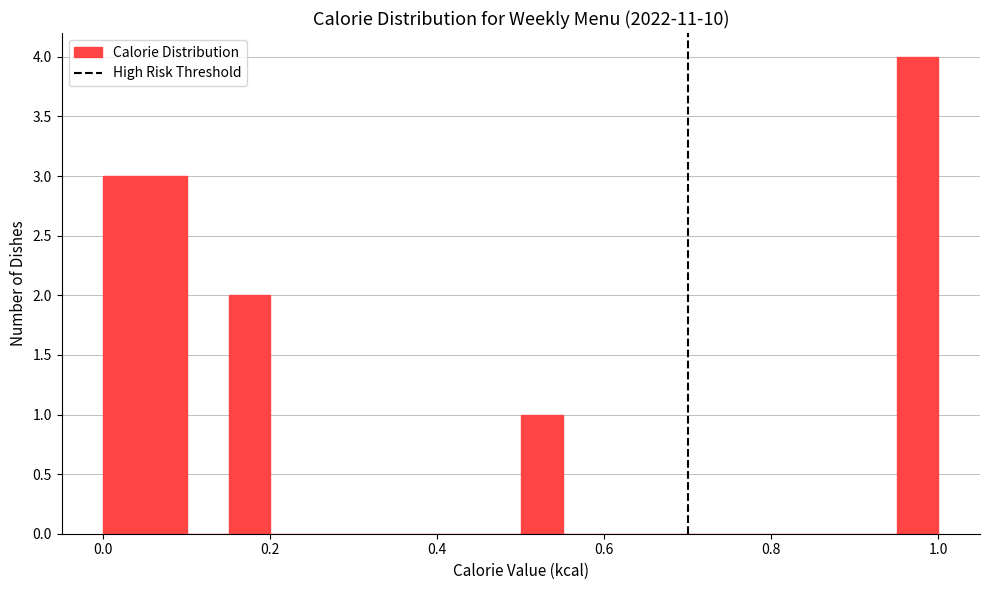

Around what value on the x-axis is the tallest bar? Give the approximate position of its centre, as read against the axis.

0.98